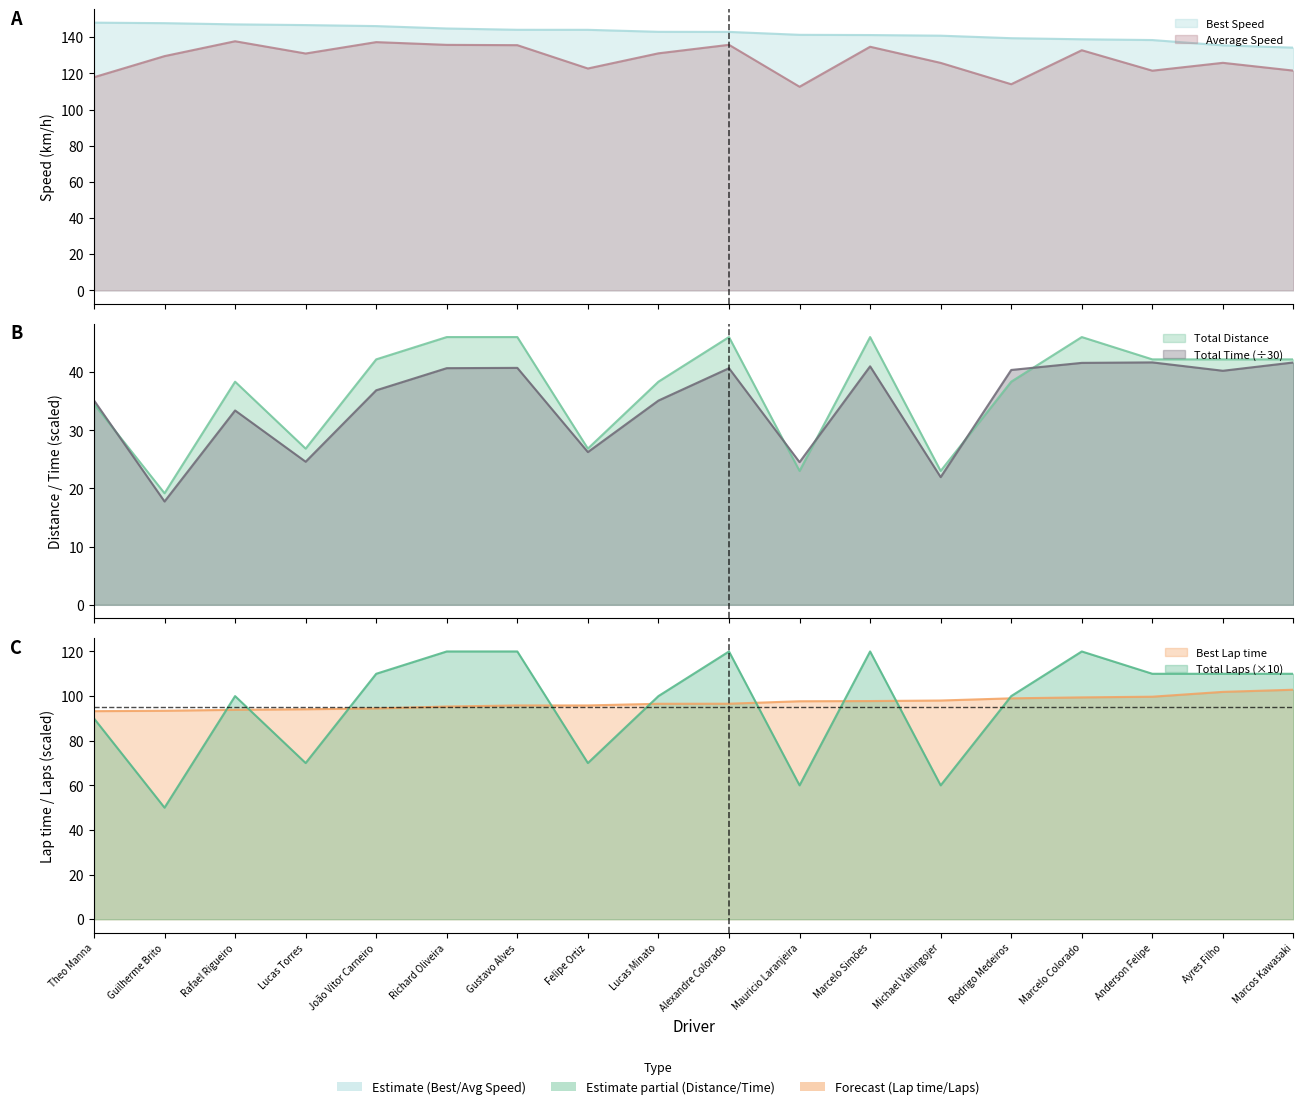

Between Alexandre Colorado and Rafael Rigueiro, which is larger?

Alexandre Colorado